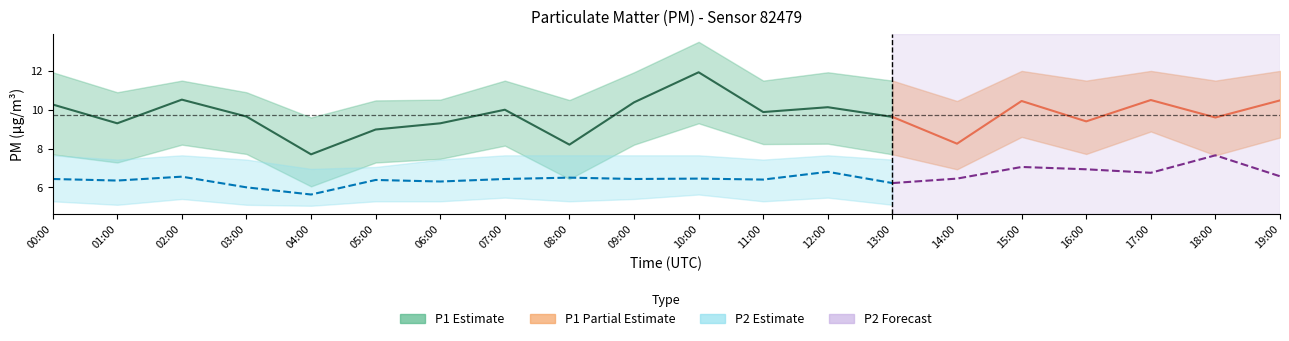

Which category has the lowest value in the P1 series?

04:00